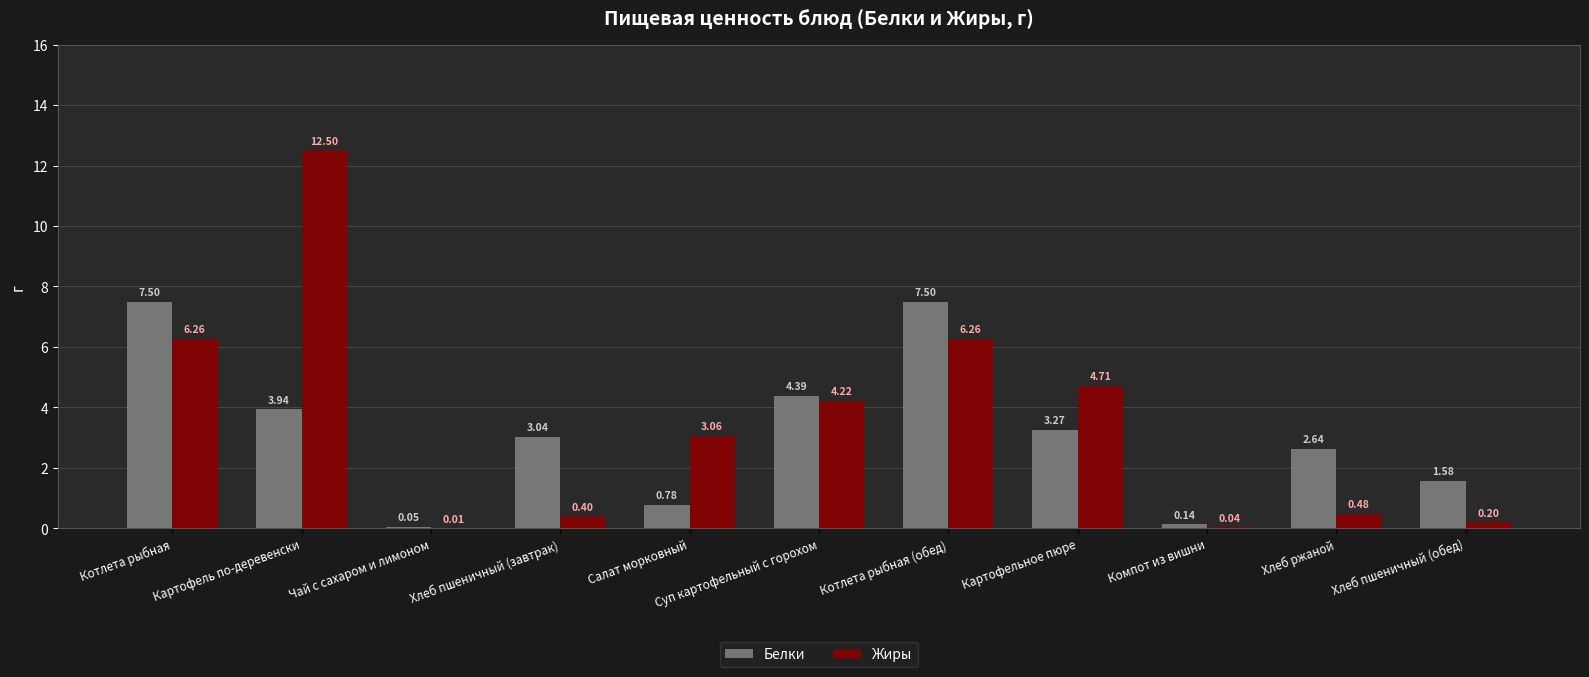

Which series changed the most between Суп картофельный с горохом and Картофельное пюре?

Белки